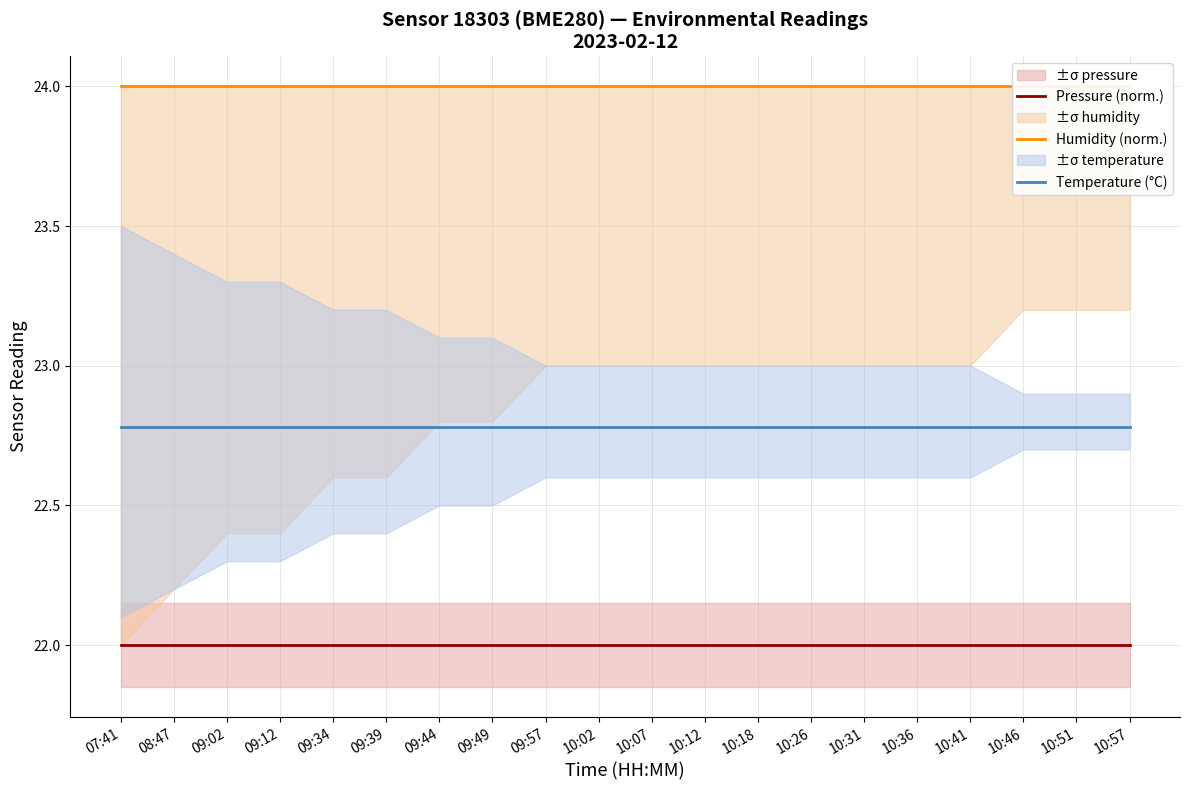

True or false: Humidity (norm.) has more than 2 interior local peaks.

False